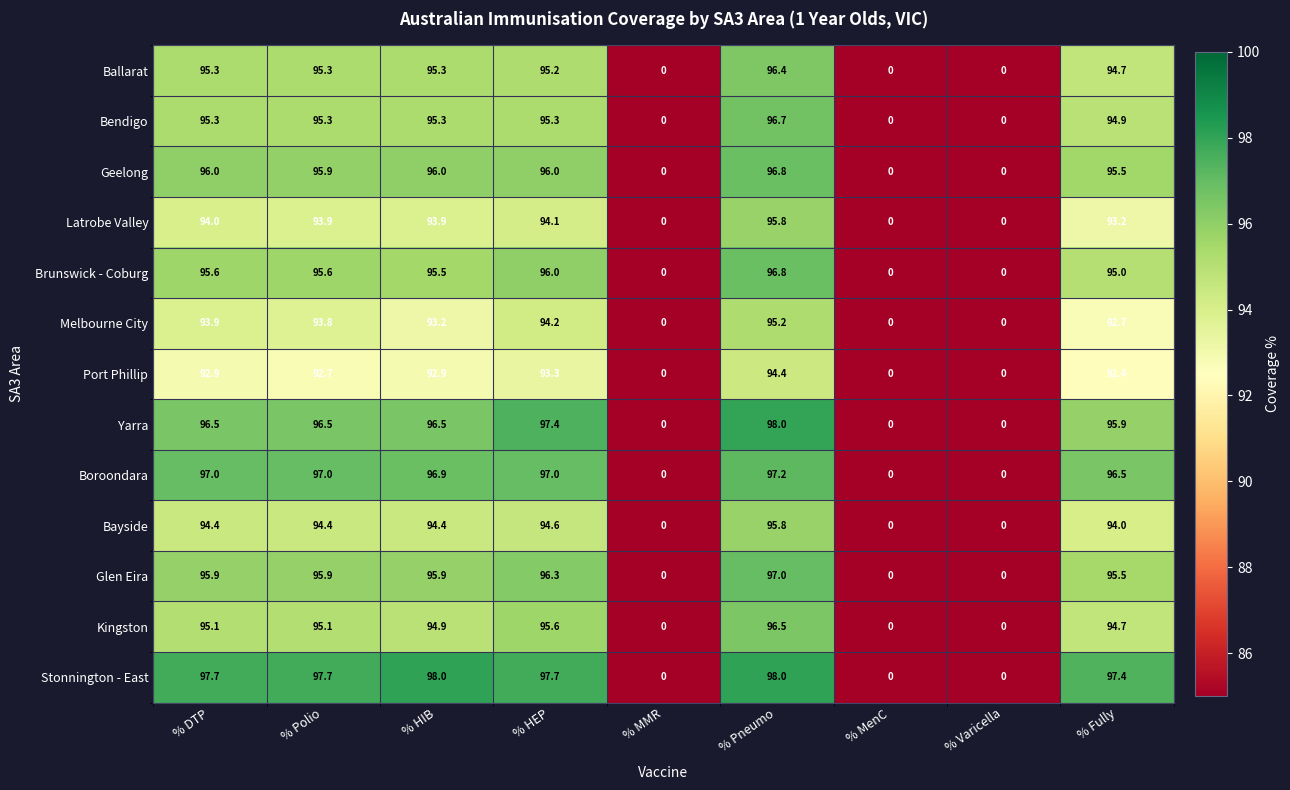

At which label is Port Phillip closest to 47?

% Fully